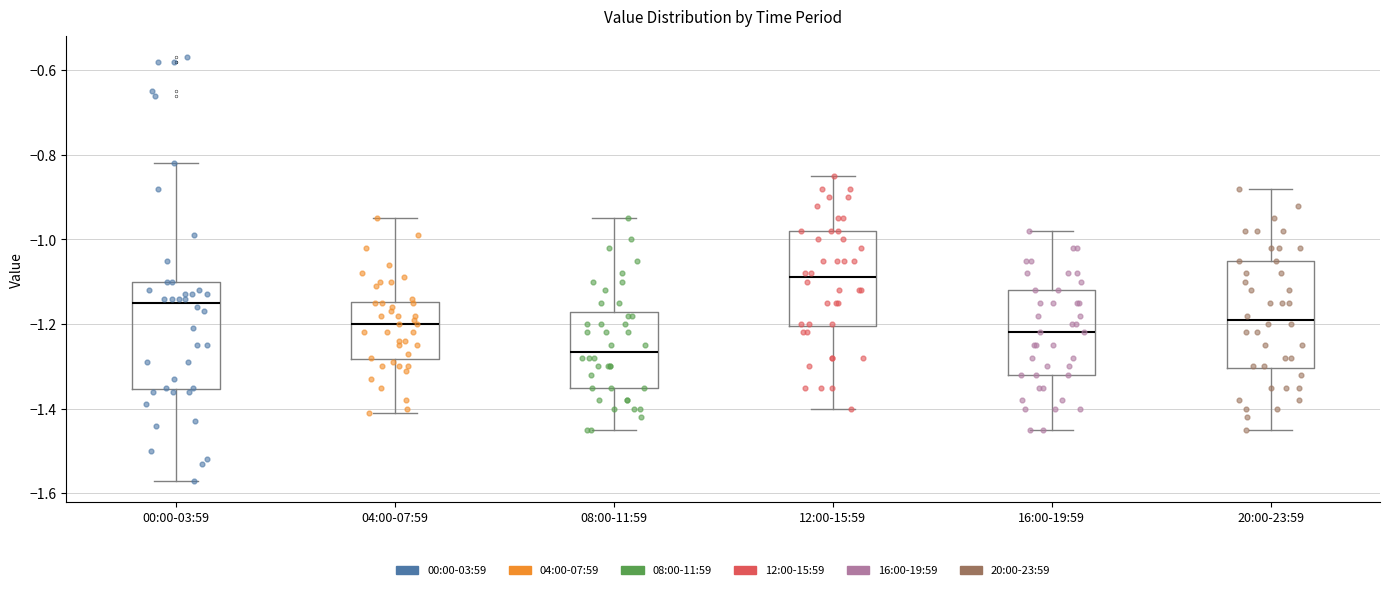

Which box's median line is the lowest?

08:00-11:59